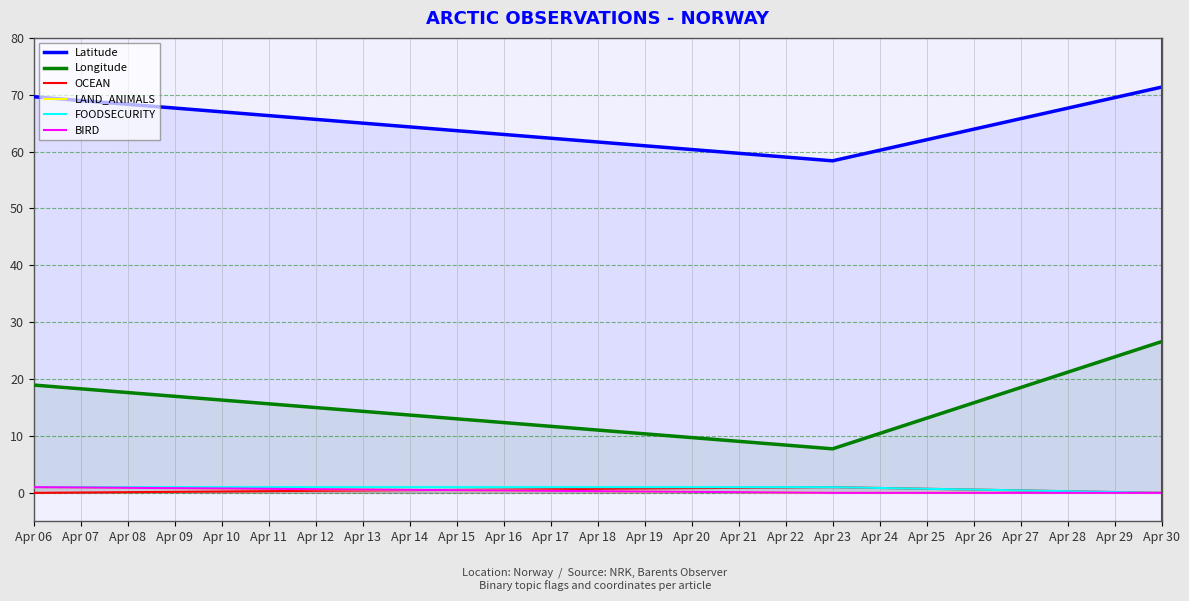

Where does the Longitude series first go above 18?

Apr 06